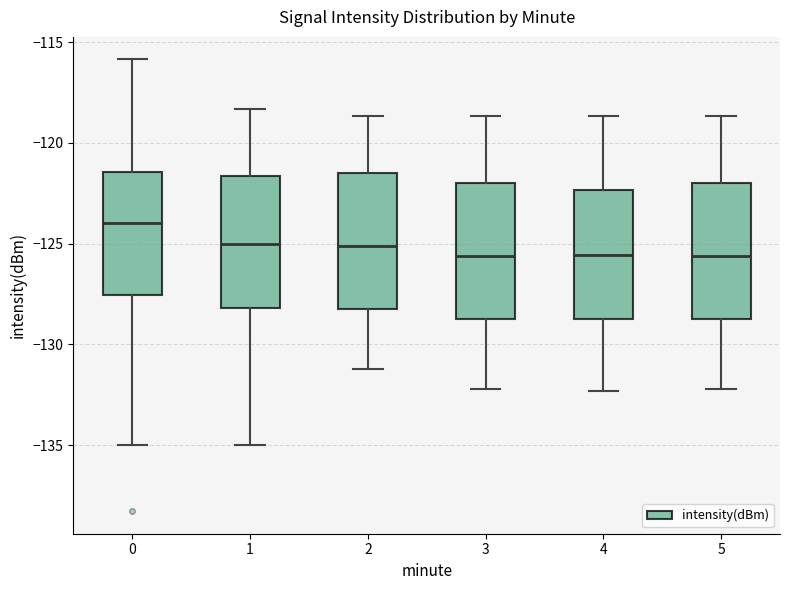

Reading left to right, transcribe this box plot: for each box, give where its median line is, the range the box spans, and where its two whiskers end, as read against the y-axis. The values are not printed on the chart, so give them approximately, as read against the axis.

0: median -124.0, box -127.5 to -121.5, whiskers -135.0 to -116.0
1: median -125.0, box -128.0 to -121.5, whiskers -135.0 to -118.5
2: median -125.0, box -128.0 to -121.5, whiskers -131.0 to -118.5
3: median -125.5, box -129.0 to -122.0, whiskers -132.0 to -118.5
4: median -125.5, box -129.0 to -122.5, whiskers -132.5 to -118.5
5: median -125.5, box -129.0 to -122.0, whiskers -132.0 to -118.5